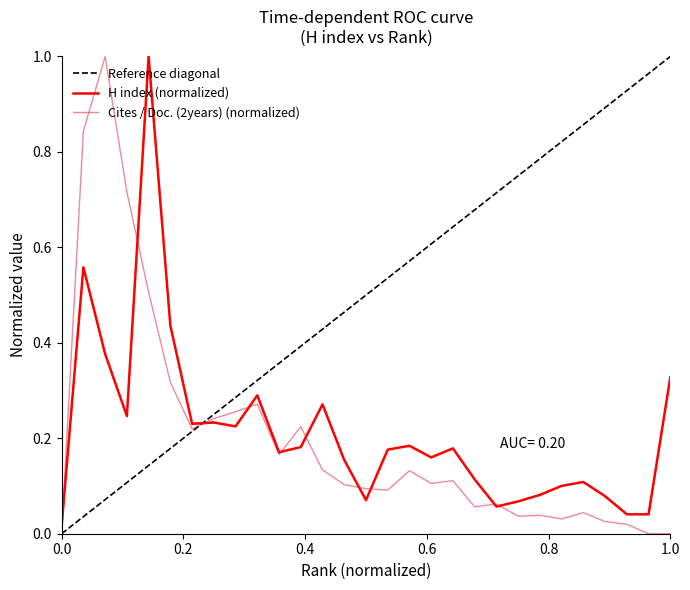

What is the value of the Cites / Doc. (2years) point at the 19th from the left?

0.1